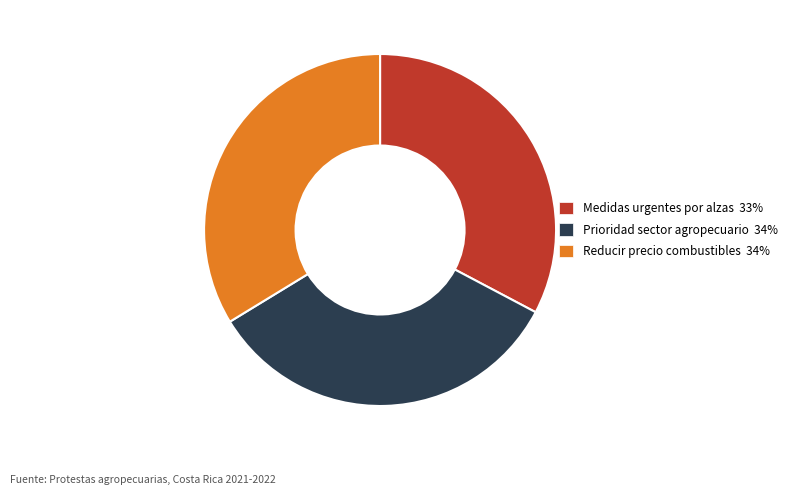

Does any single category account for the majority?

No